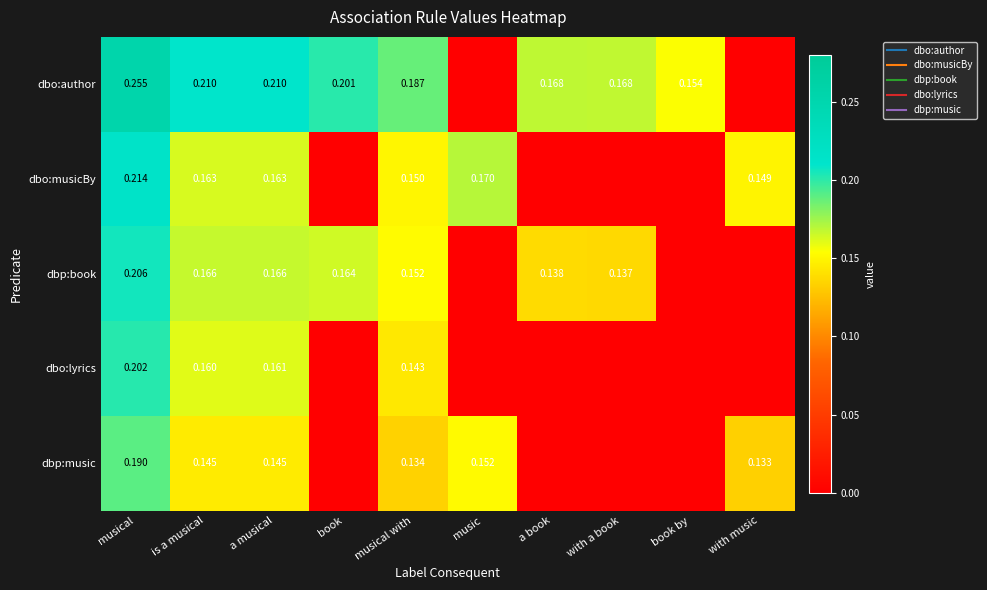

What is the difference between the dbp:music values at musical and a book?

0.2